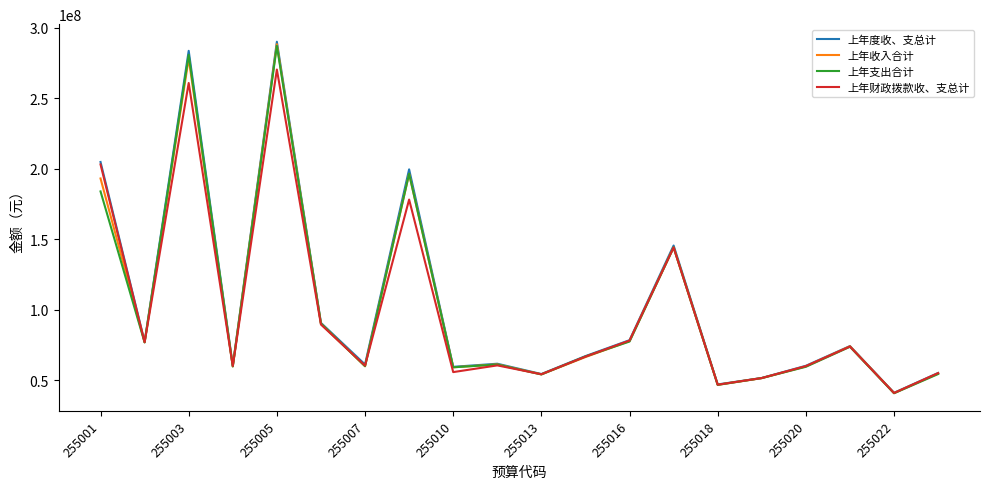

True or false: 上年度收、支总计 has more than 0 interior local peaks.

True